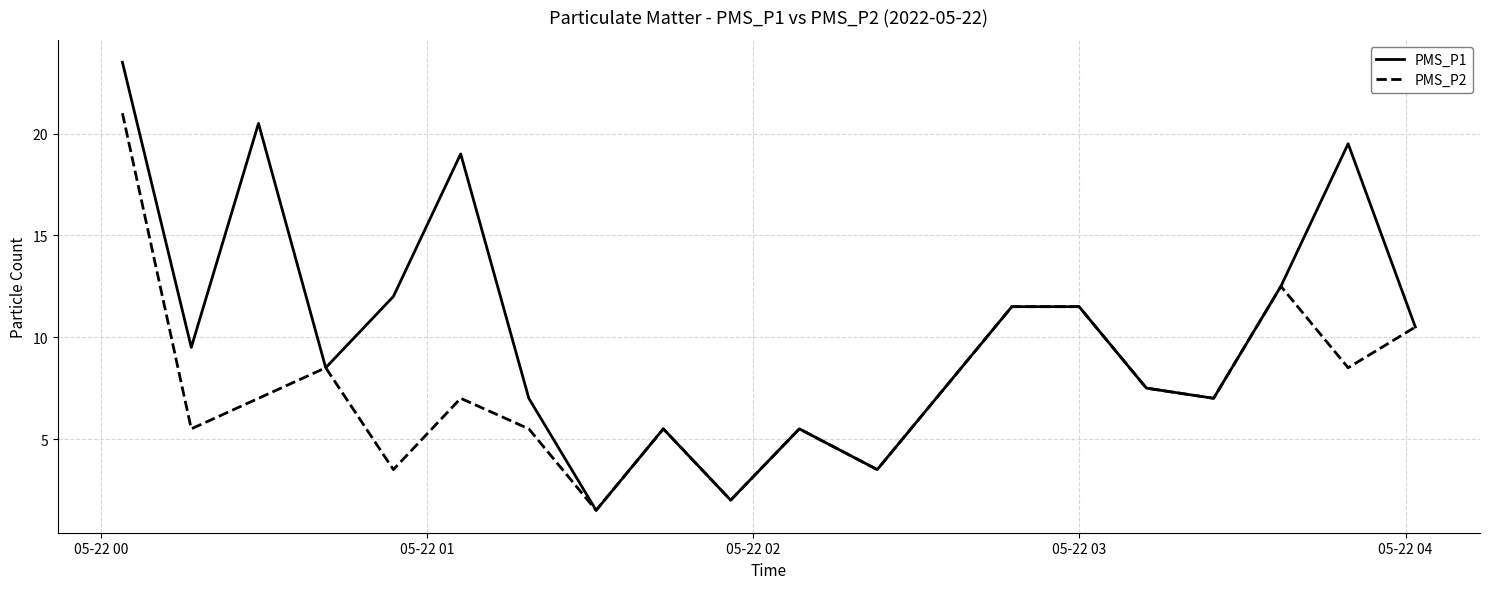

Does the chart display data point markers on the line(s)?

No